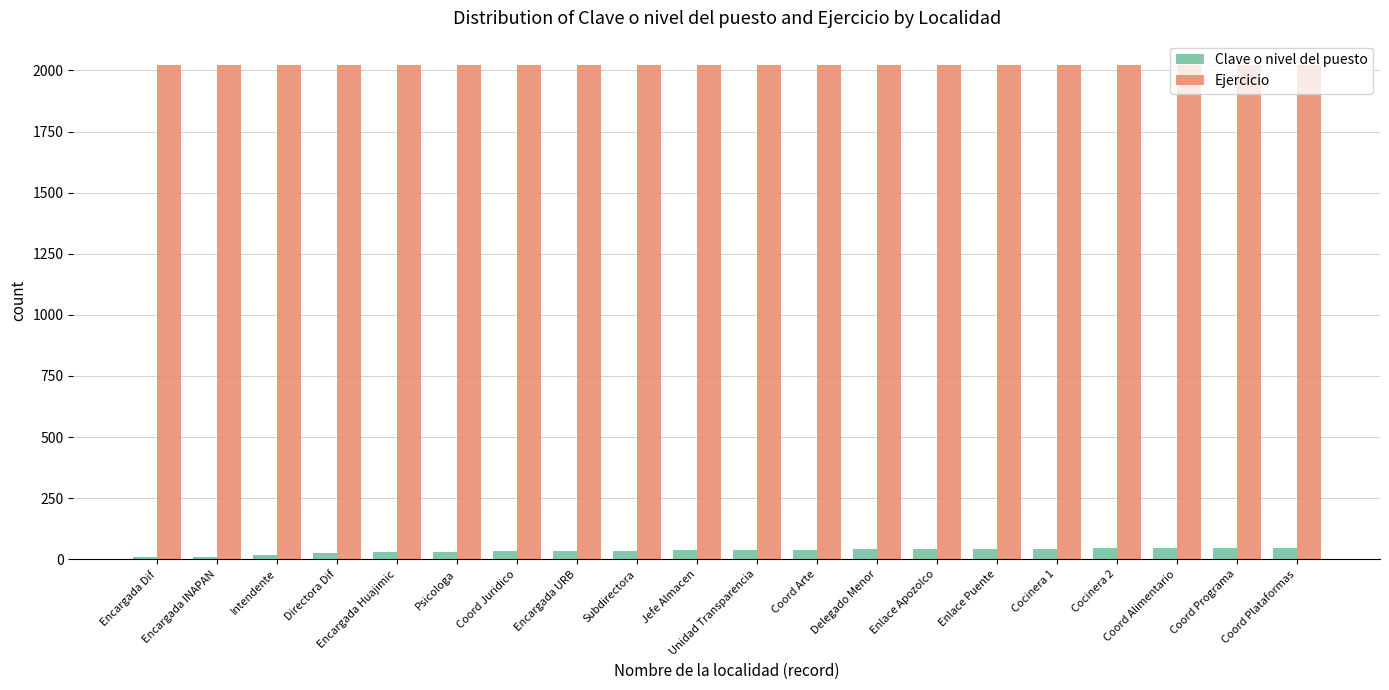

Is the value of Clave o nivel del puesto at Encargada Huajimic greater than the value of Ejercicio at Subdirectora?

No